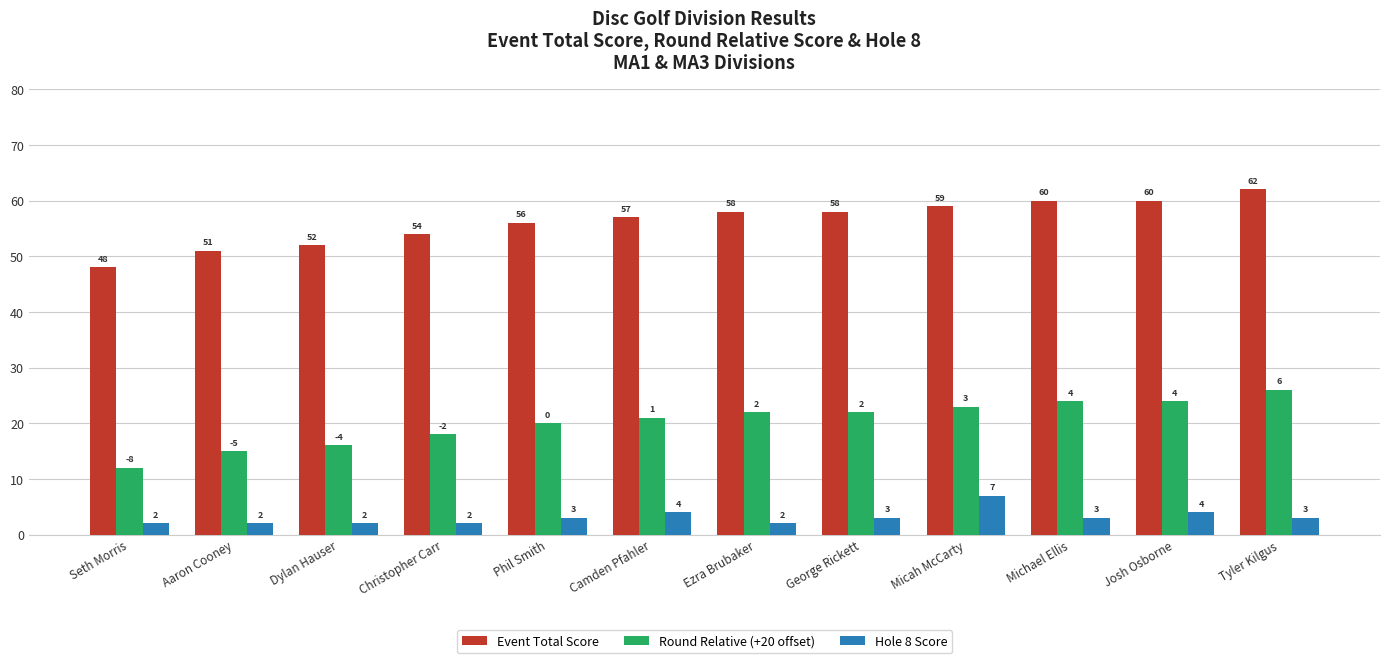

Count the Hole 8 Score values in the range 2 to 4.

11